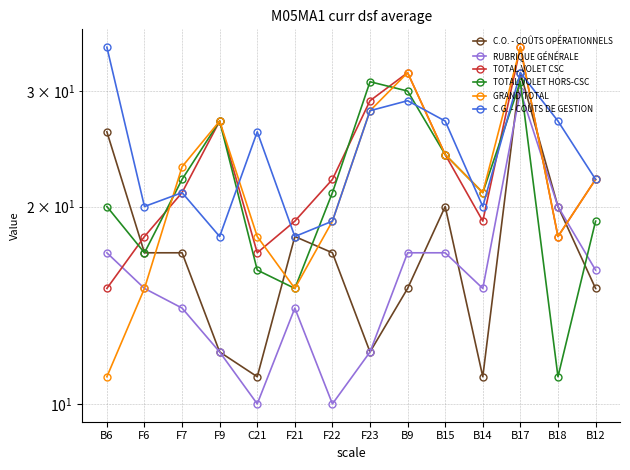

Rank the series at B14 from highest to lowest value.

TOTAL VOLET HORS-CSC, GRAND TOTAL, C.G. - COÛTS DE GESTION, TOTAL VOLET CSC, RUBRIQUE GÉNÉRALE, C.O. - COÛTS OPÉRATIONNELS